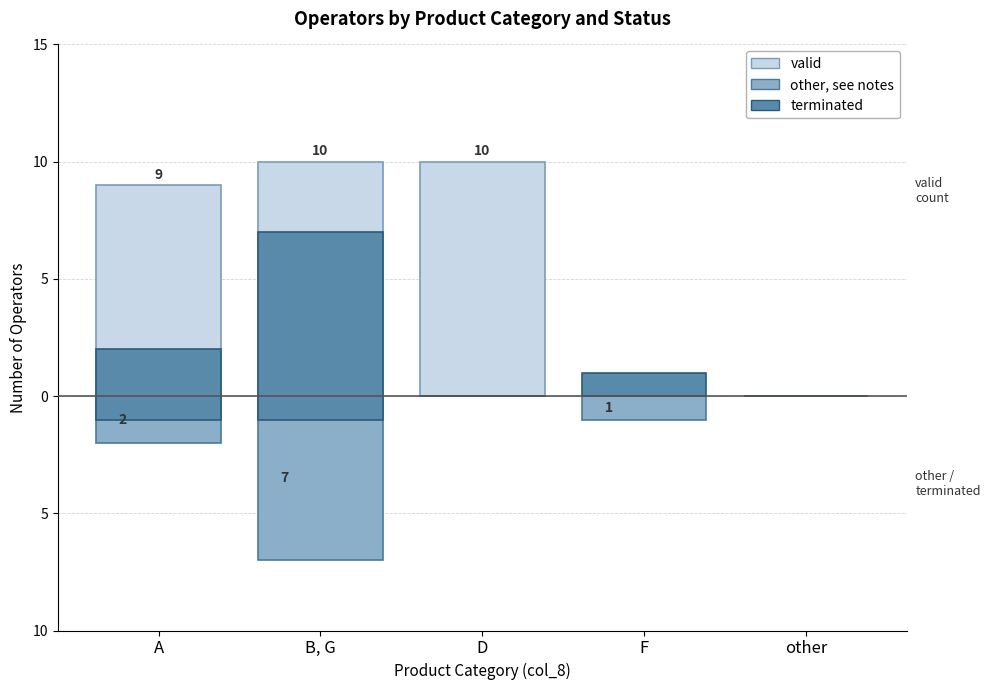

What is the difference between the second highest and minimum values in the valid series?

10